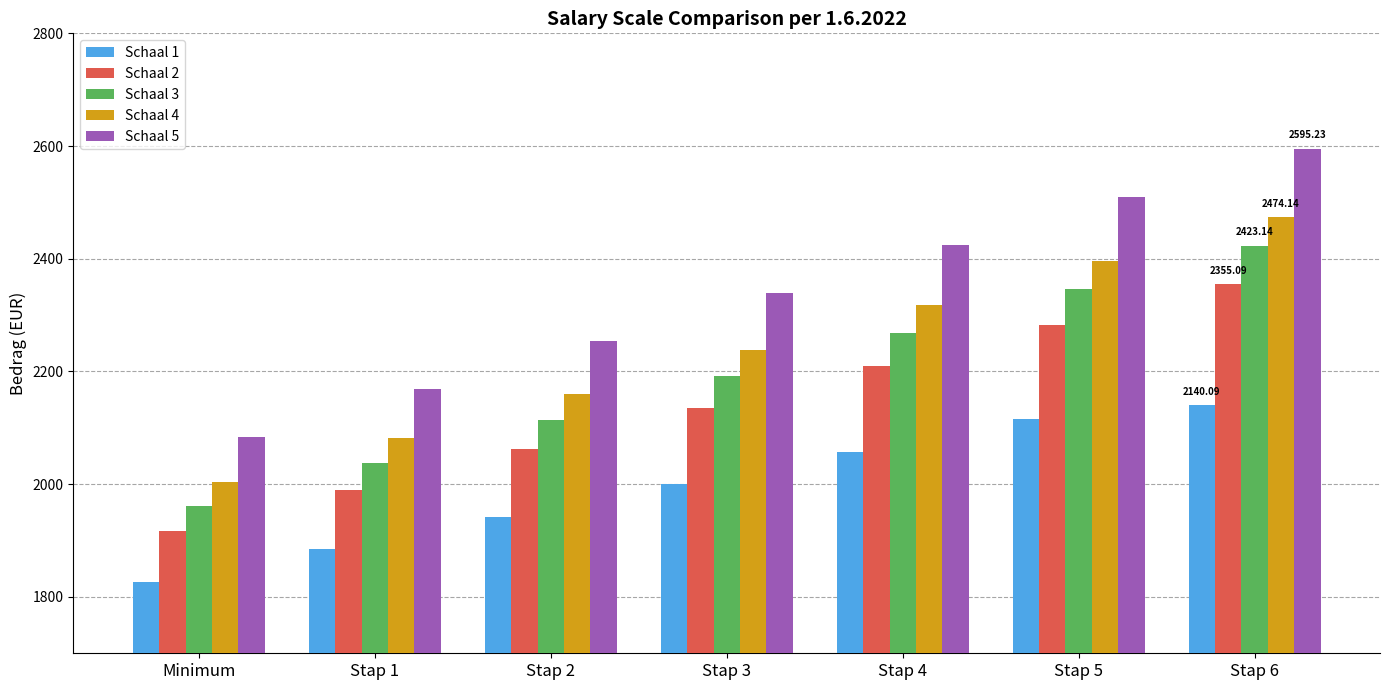

What is the approximate value of Schaal 4 at Stap 6?

2474.1